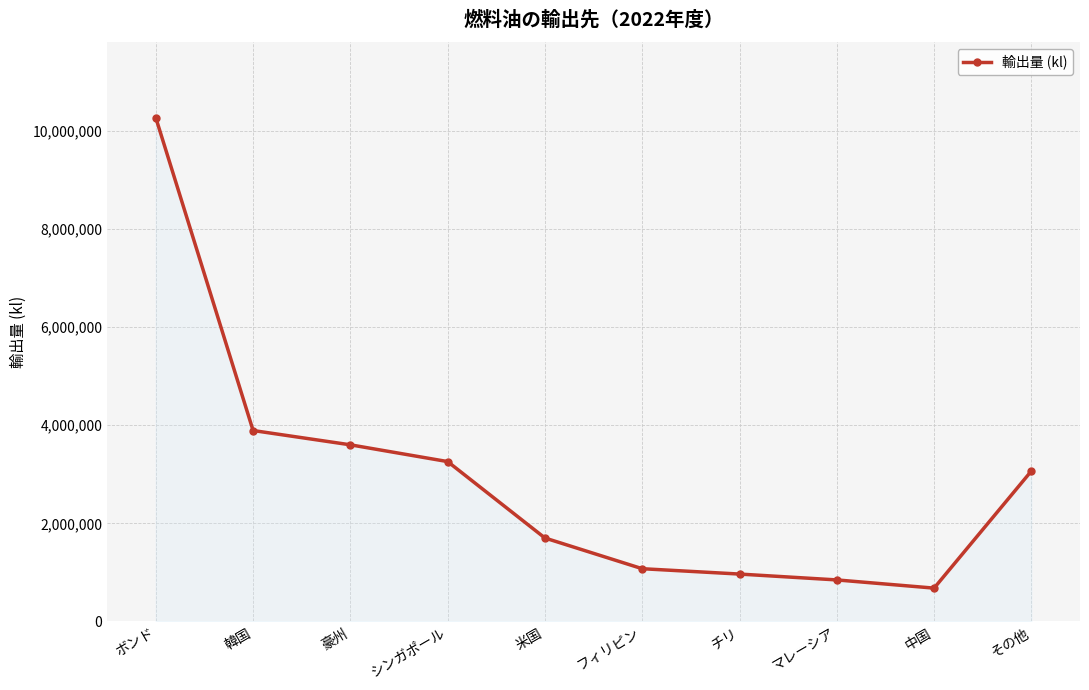

Reading left to right, extract all data points from this chart.

10268373	3891777	3600172	3258334	1700061	1074127	965013	845564	678246	3065541